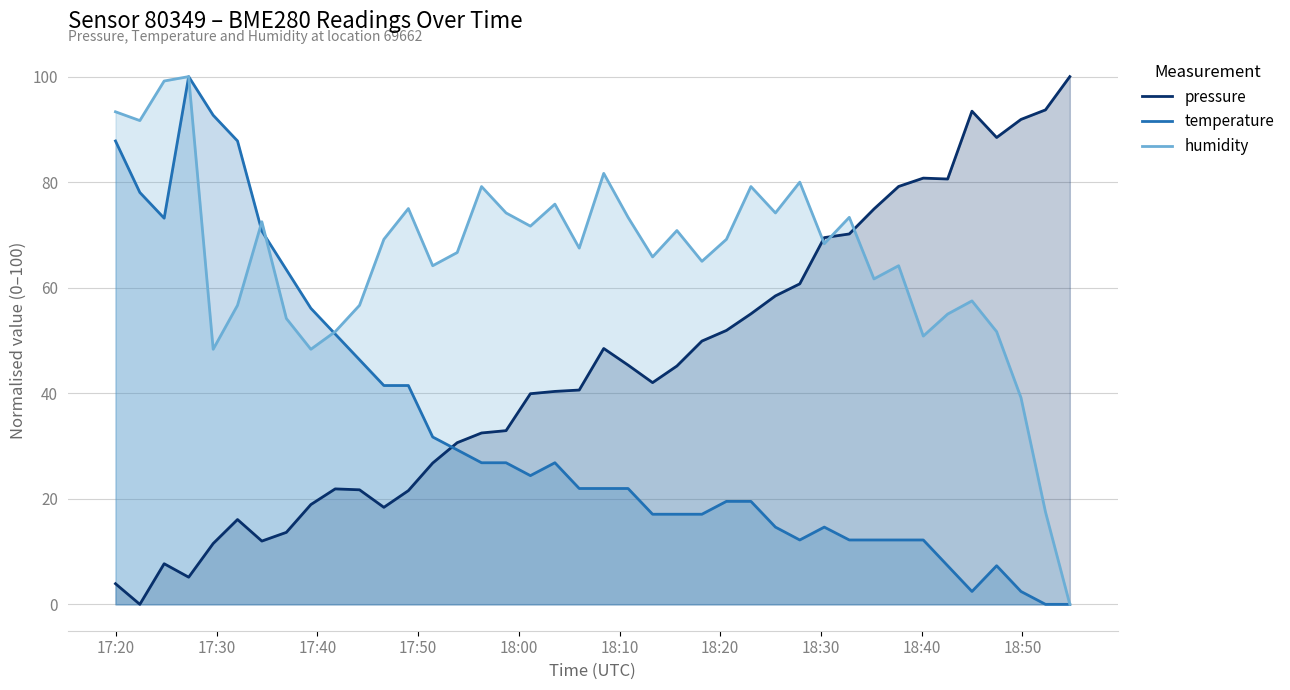

Reading right to left, what are all the values shown in this chart?

pressure: 100.0	93.7	91.9	88.5	93.4	80.6	80.8	79.2	74.9	70.2	69.5	60.7	58.5	55.0	51.9	49.9	45.2	42.0	45.3	48.5	40.6	40.3	39.9	32.9	32.5	30.6	26.8	21.5	18.4	21.7	21.9	18.9	13.6	12.0	16.1	11.5	5.1	7.7	0.0	3.9
temperature: 0.0	0.0	2.4	7.3	2.4	7.3	12.2	12.2	12.2	12.2	14.6	12.2	14.6	19.5	19.5	17.1	17.1	17.1	22.0	22.0	22.0	26.8	24.4	26.8	26.8	29.3	31.7	41.5	41.5	46.3	51.2	56.1	63.4	70.7	87.8	92.7	100.0	73.2	78.0	87.8
humidity: 0.0	17.5	39.2	51.7	57.5	55.0	50.8	64.2	61.7	73.3	68.3	80.0	74.2	79.2	69.2	65.0	70.8	65.8	73.3	81.7	67.5	75.8	71.7	74.2	79.2	66.7	64.2	75.0	69.2	56.7	51.7	48.3	54.2	72.5	56.7	48.3	100.0	99.2	91.7	93.3